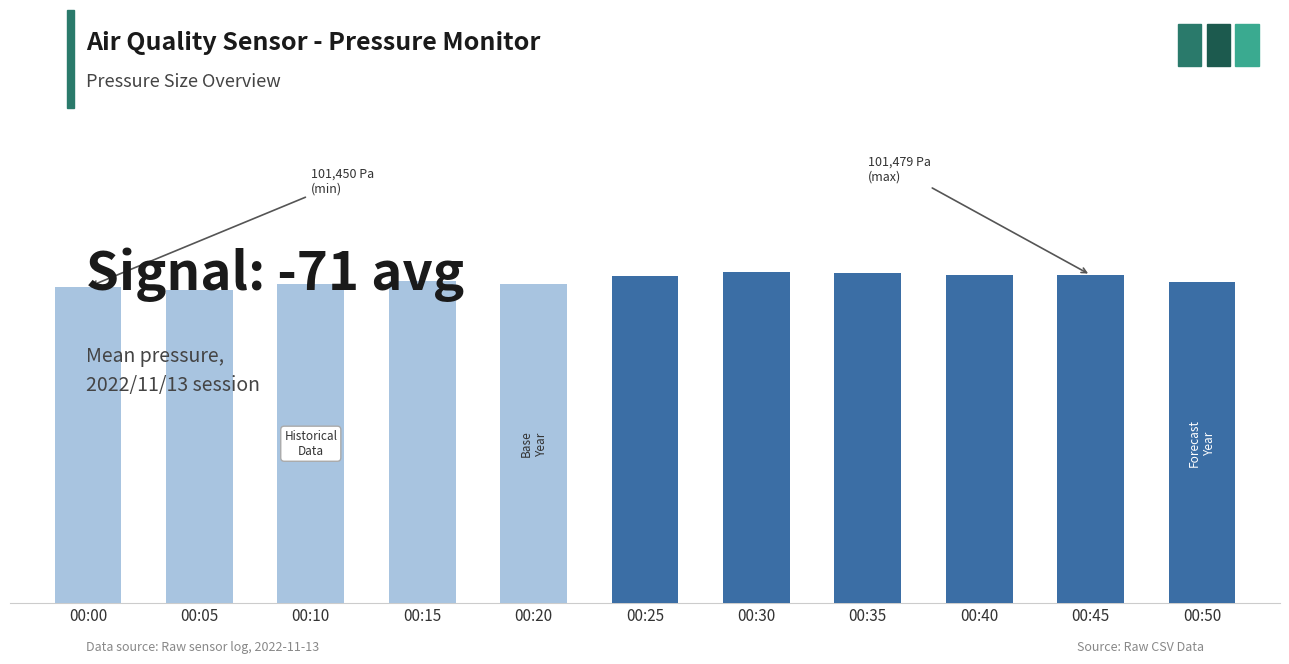

True or false: the data shows 0.8 at 00:00.

False